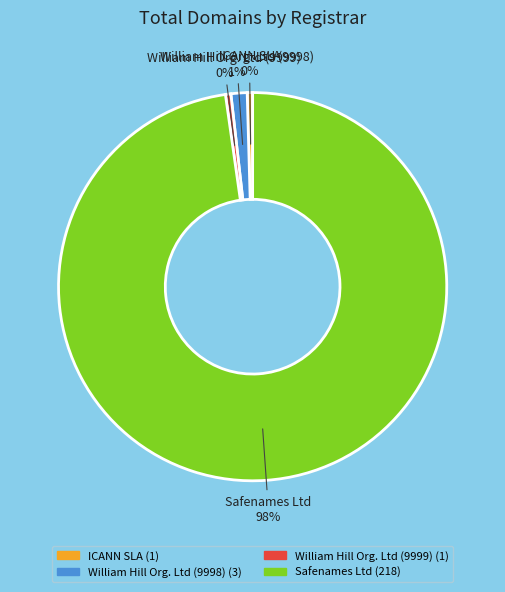

Does any single category account for the majority?

Yes